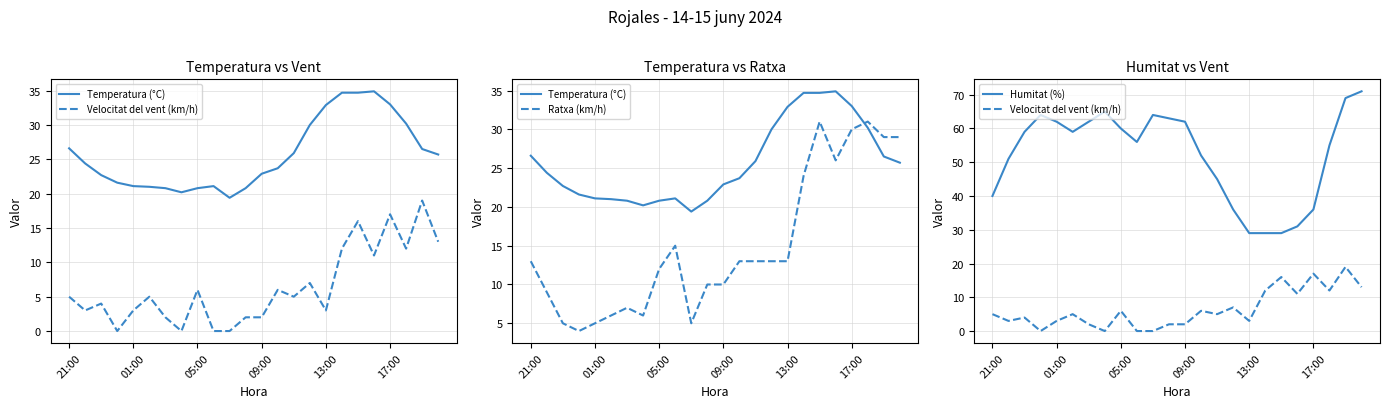

What is the difference between the Velocitat del vent (km/h) values at 11 and 13?

4.0